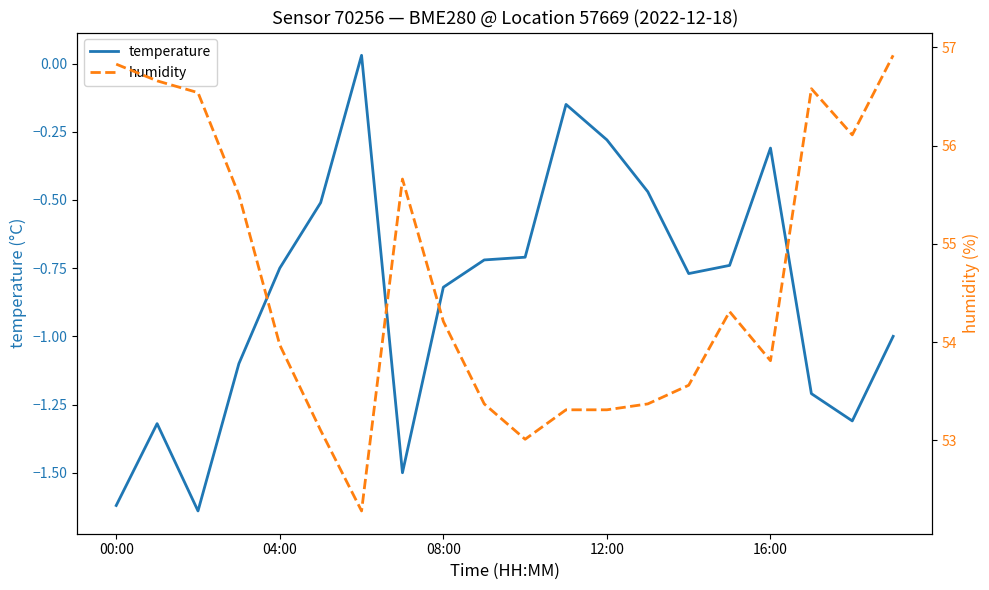

The temperature series shows -0.4 at 08:00. True or false?

False